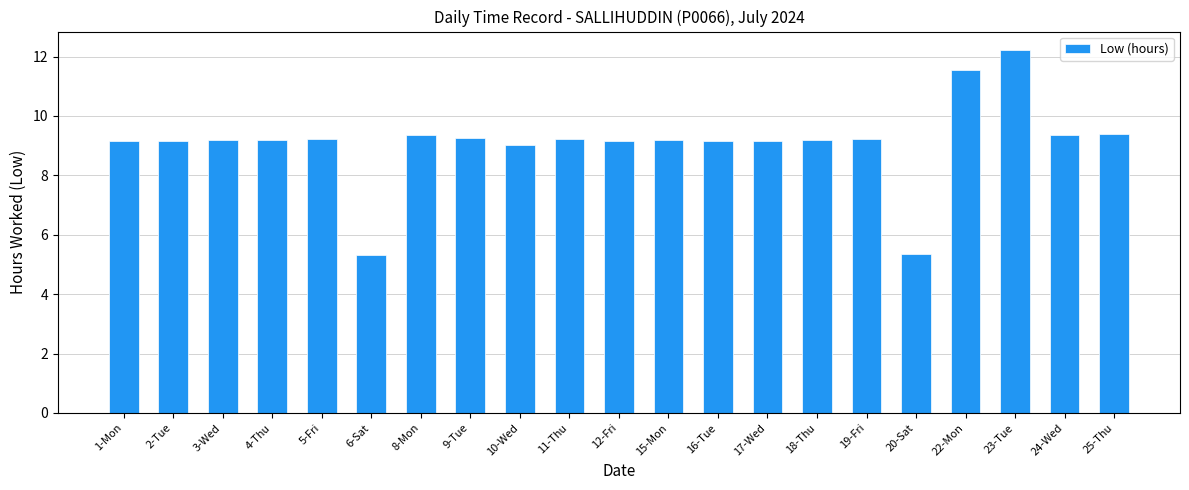

True or false: the data shows 16.4 at 15-Mon.

False